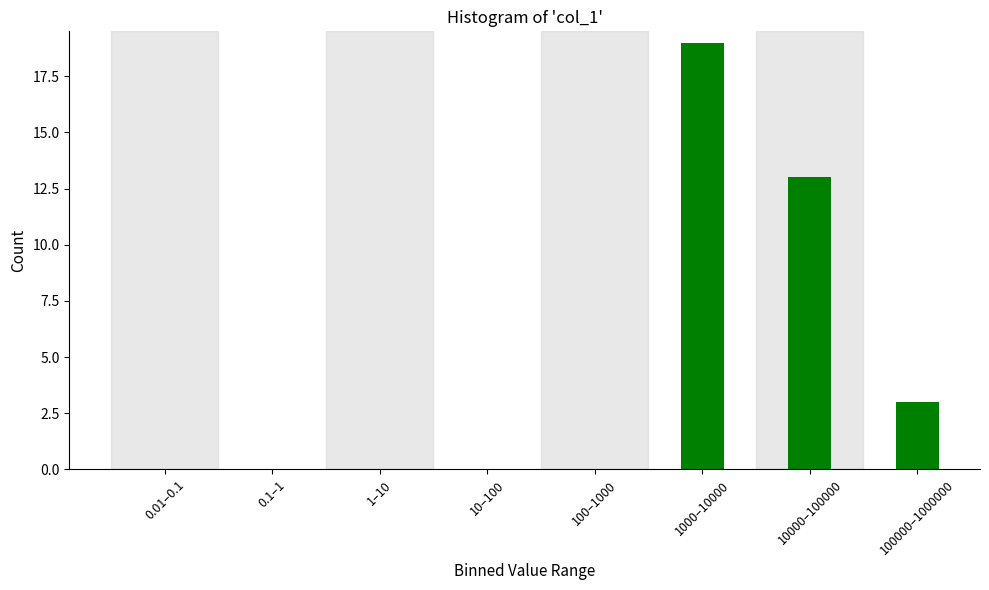

Reading left to right, extract all data points from this chart.

0.01–0.1=0	0.1–1=0	1–10=0	10–100=0	100–1000=0	1000–10000=19	10000–100000=13	100000–1000000=3